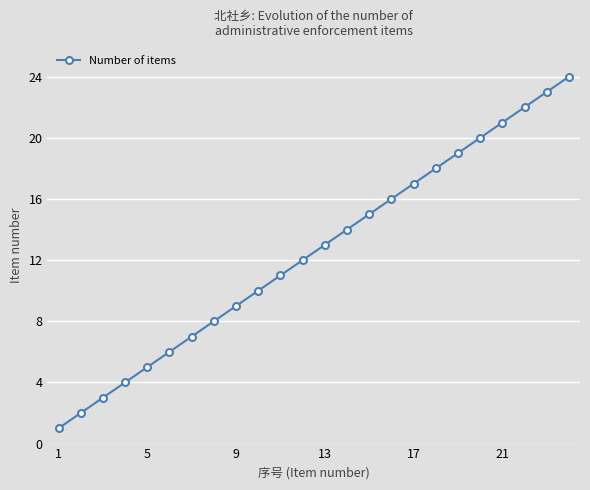

What is the difference between the maximum and minimum values?

23